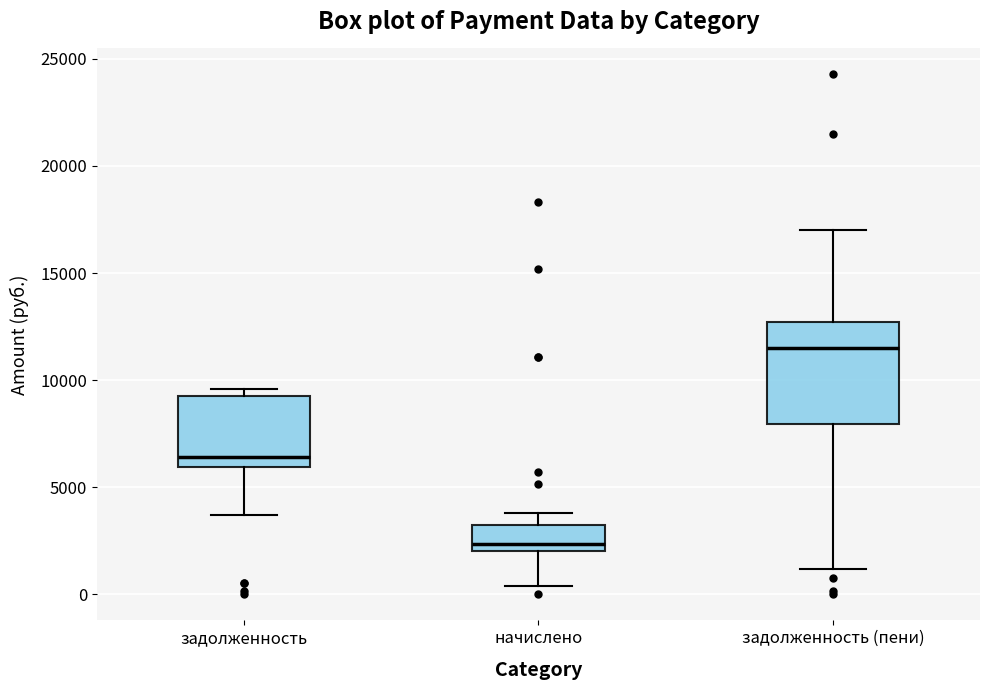

Reading left to right, read every box against the y-axis: the position of its median line, the range the box covers, and the ends of its whiskers. The values are not printed on the chart, so give them approximately, as read against the axis.

задолженность: median 6500, box 6000 to 9500, whiskers 3500 to 9500 (just above the box's upper edge)
начислено: median 2500, box 2000 to 3000, whiskers 500 to 4000
задолженность (пени): median 11500, box 8000 to 12500, whiskers 1000 to 17000